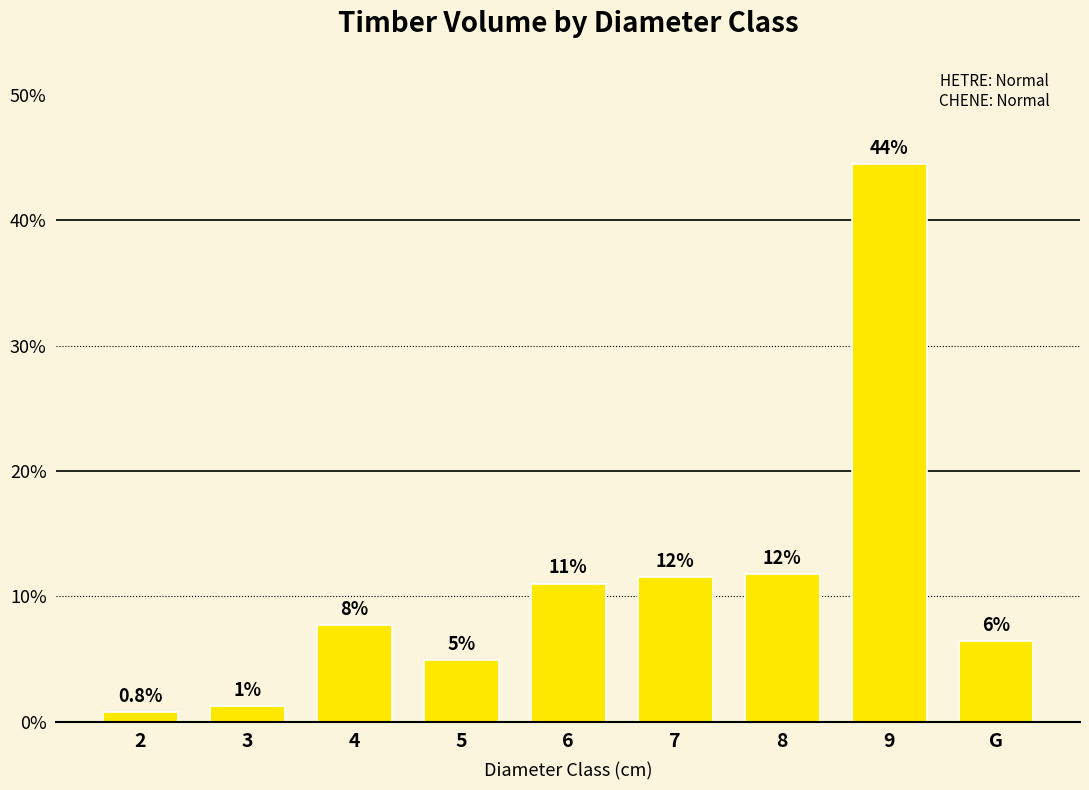

Are the bars horizontal?

No